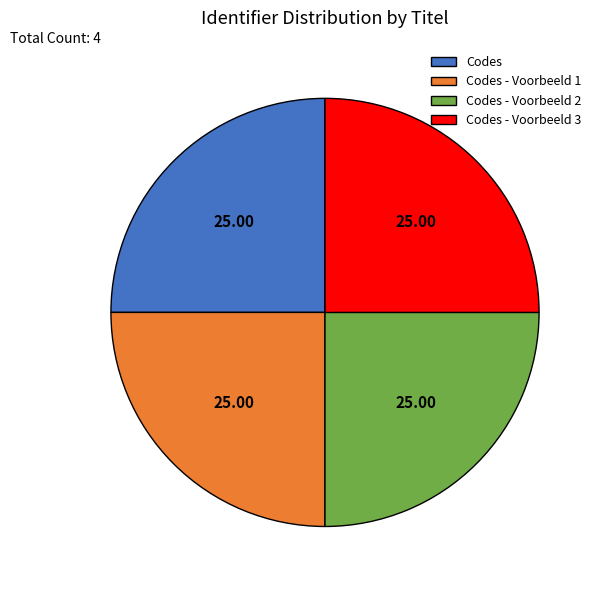

What is the ratio of the value at Codes - Voorbeeld 3 to the value at Codes - Voorbeeld 2?

1.0